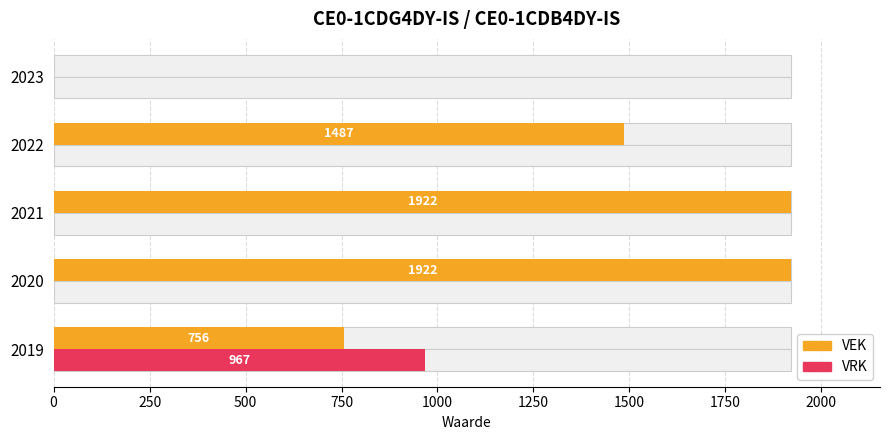

True or false: VRK has a value of -540 at 2020.

False